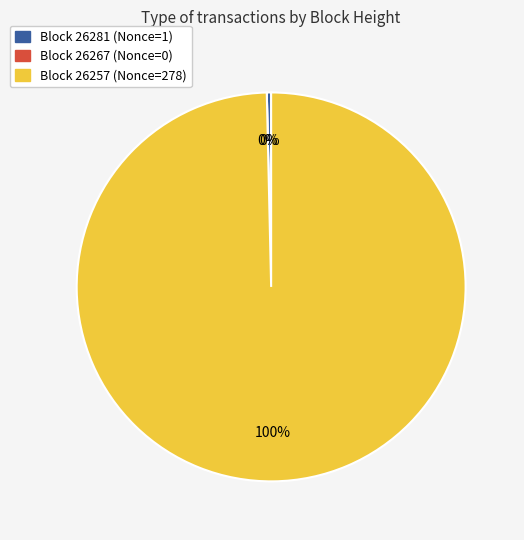

Rank the categories by value from highest to lowest.

26257, 26281, 26267